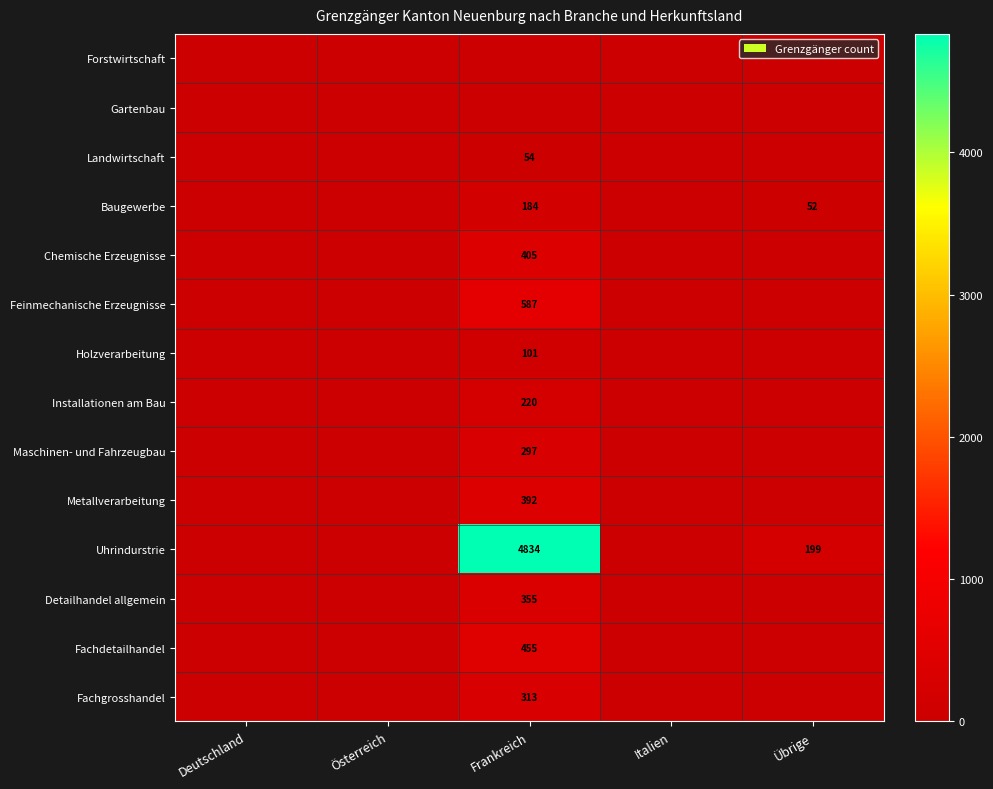

Rank the categories by Baugewerbe value from highest to lowest.

Frankreich, Übrige, Italien, Deutschland, Österreich